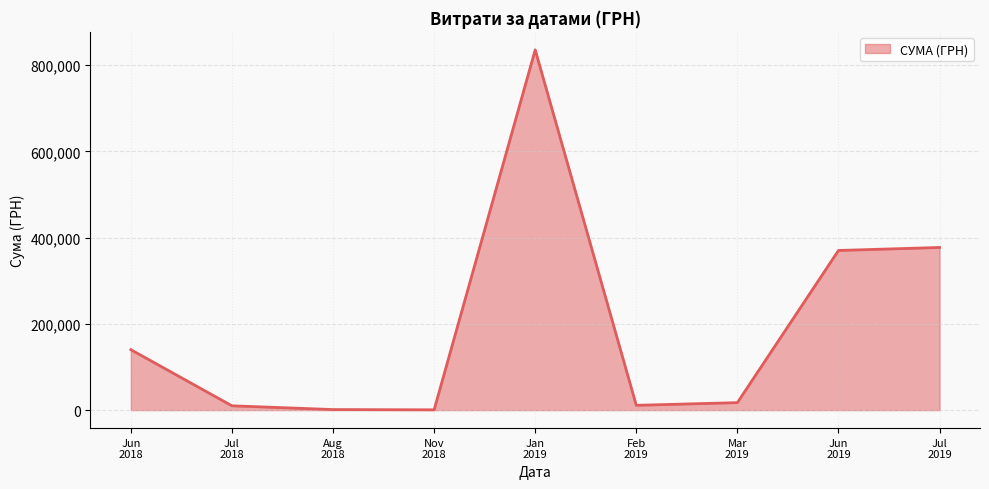

What is the smallest value displayed?

660.0